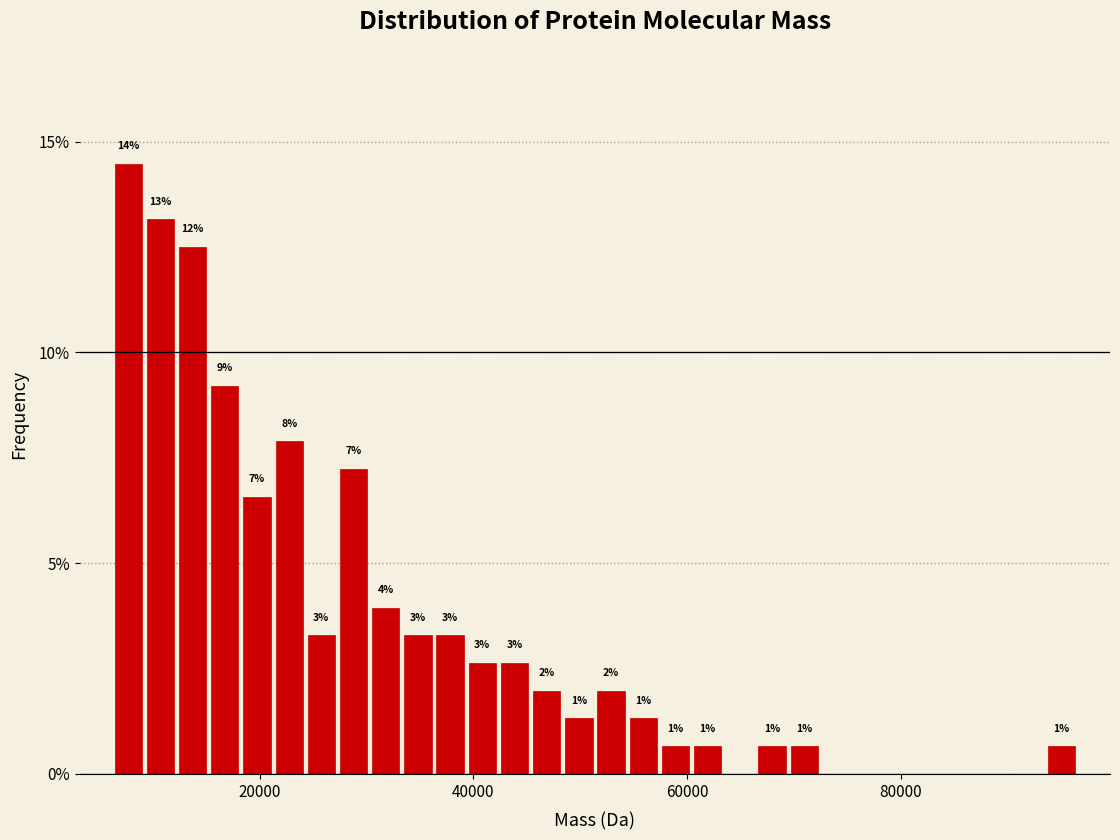

Around what value on the x-axis is the tallest bar? Give the approximate position of its centre, as read against the axis.

8000